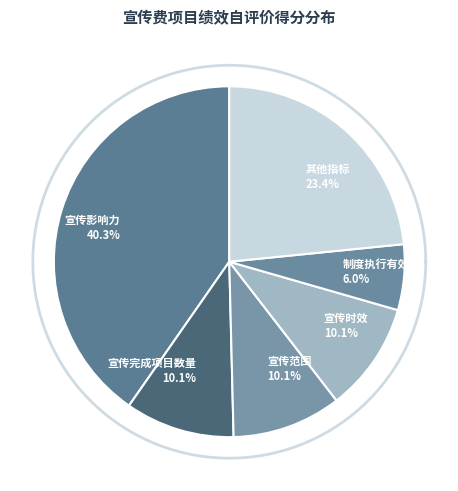

Is there a majority slice in this chart?

No